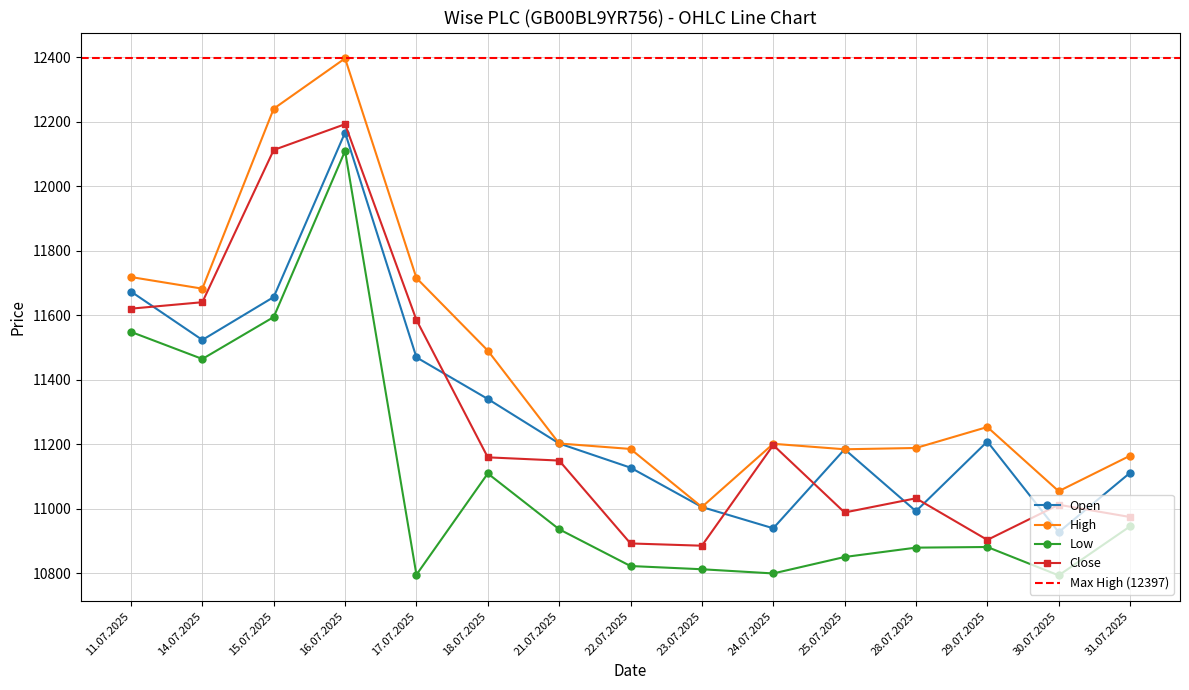

How many interior local peaks does the Open series have?

3